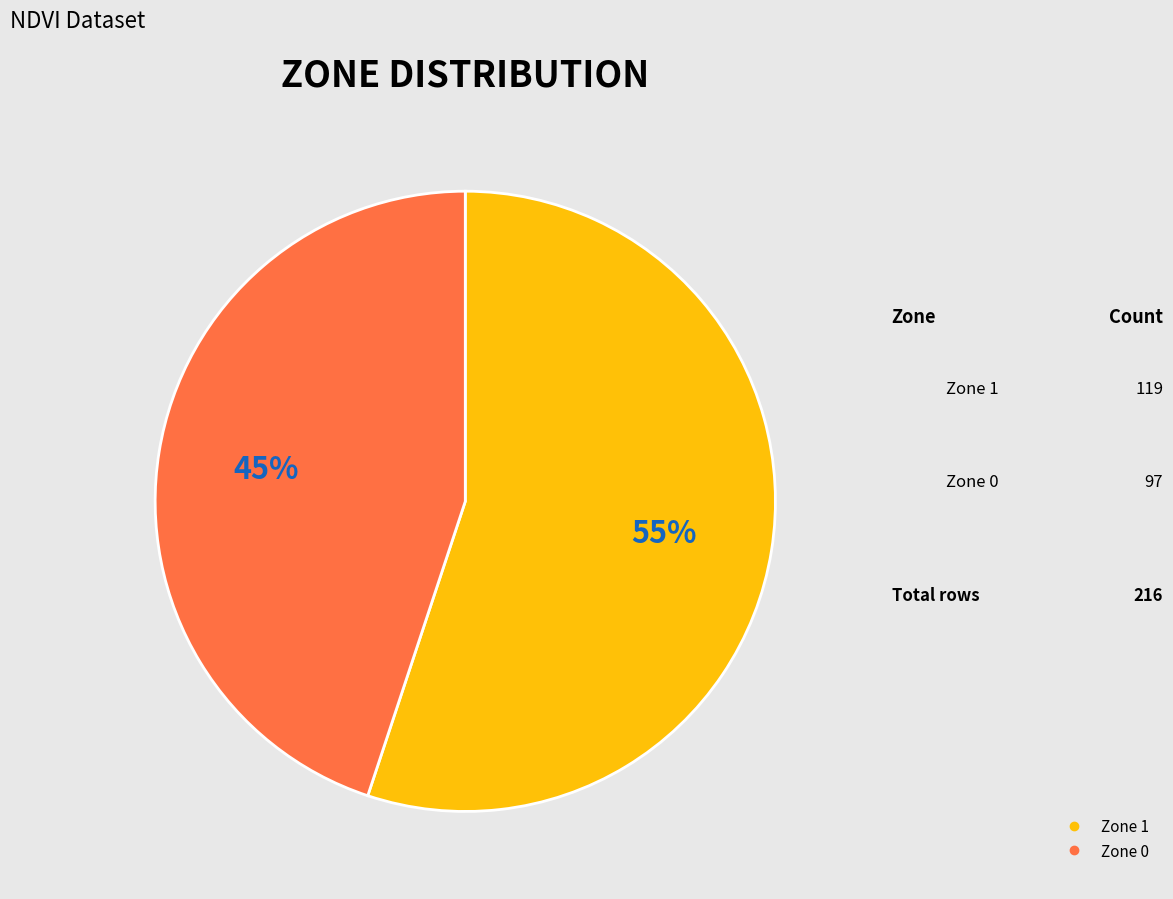

Is it true that Zone 0 is 45% of the pie?

True